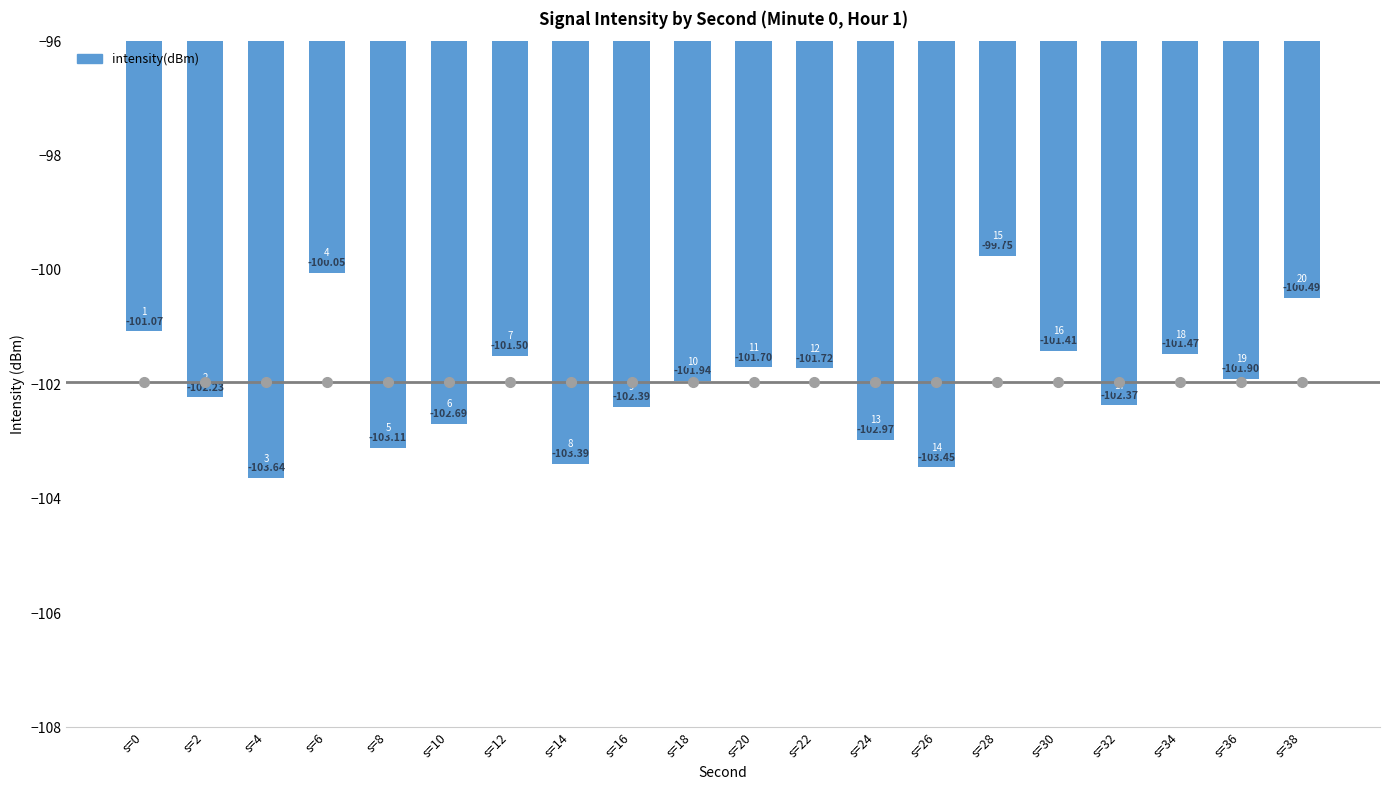

Rank the categories by value from highest to lowest.

s=28, s=6, s=38, s=0, s=30, s=34, s=12, s=20, s=22, s=36, s=18, s=2, s=32, s=16, s=10, s=24, s=8, s=14, s=26, s=4